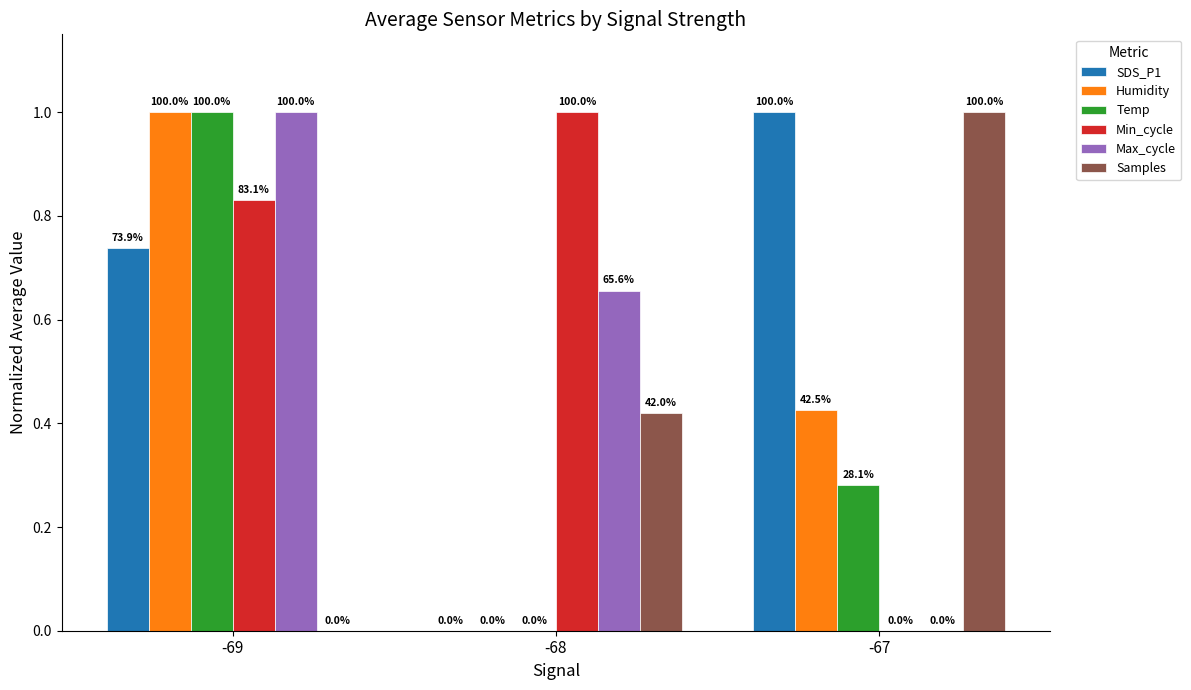

Does the chart contain stacked bars?

No